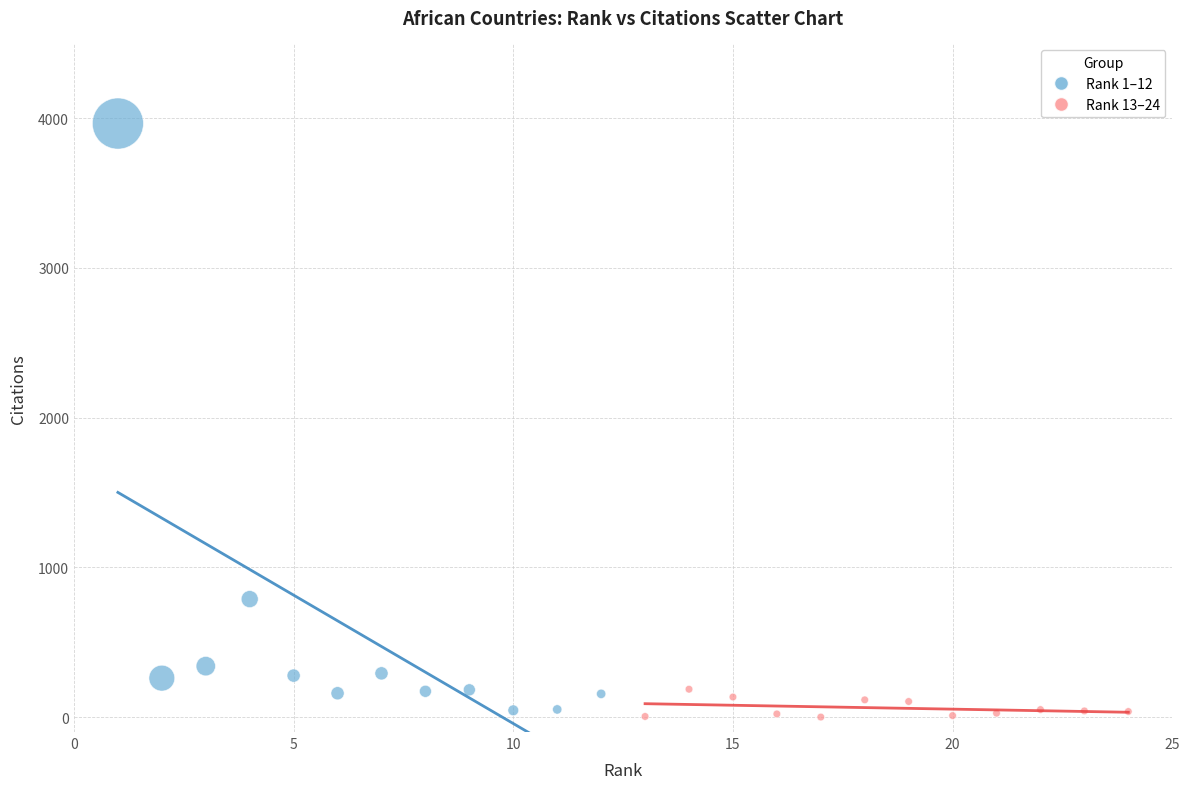

Which series has the largest Y range (max minus min)?

Rank 1–12